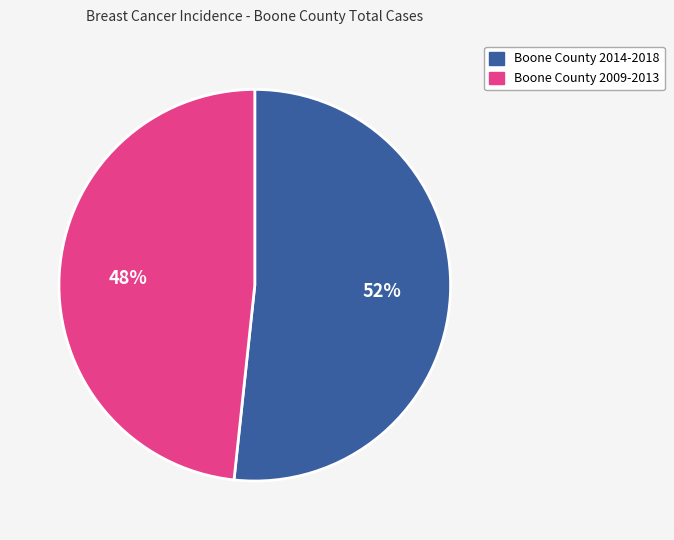

To the nearest percent, what is the average slice percentage?

50%